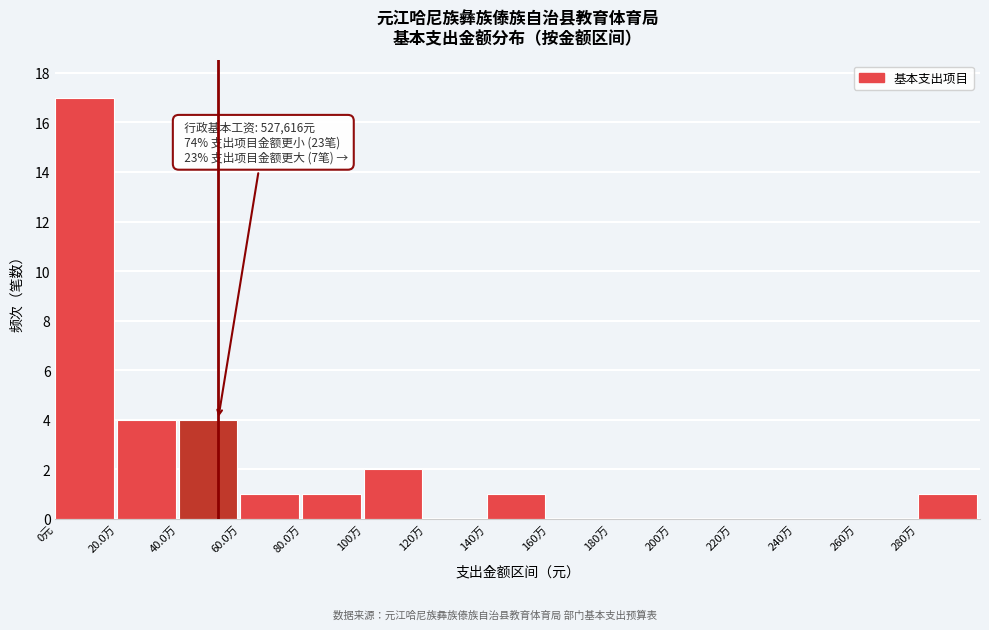

Reading left to right, extract all data points from this chart.

0元=17	20.0万=4	40.0万=4	60.0万=1	80.0万=1	100万=2	120万=0	140万=1	160万=0	180万=0	200万=0	220万=0	240万=0	260万=0	280万=1